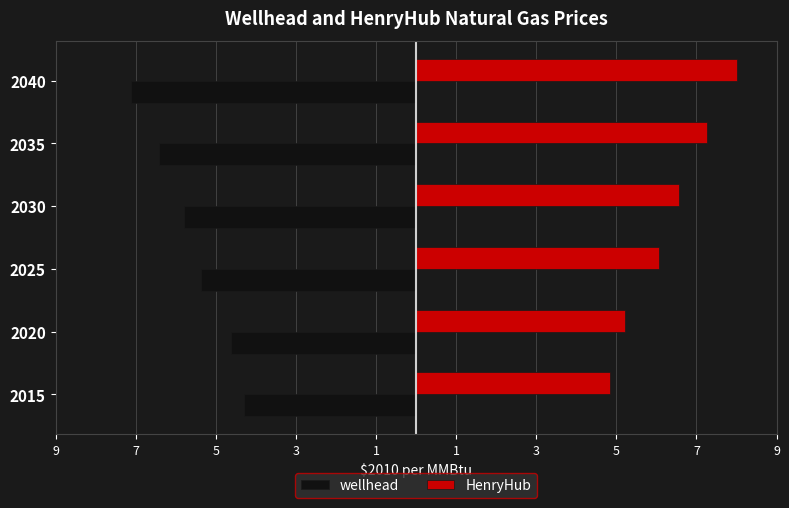

List the series in order of their overall mean, highest first.

HenryHub, wellhead